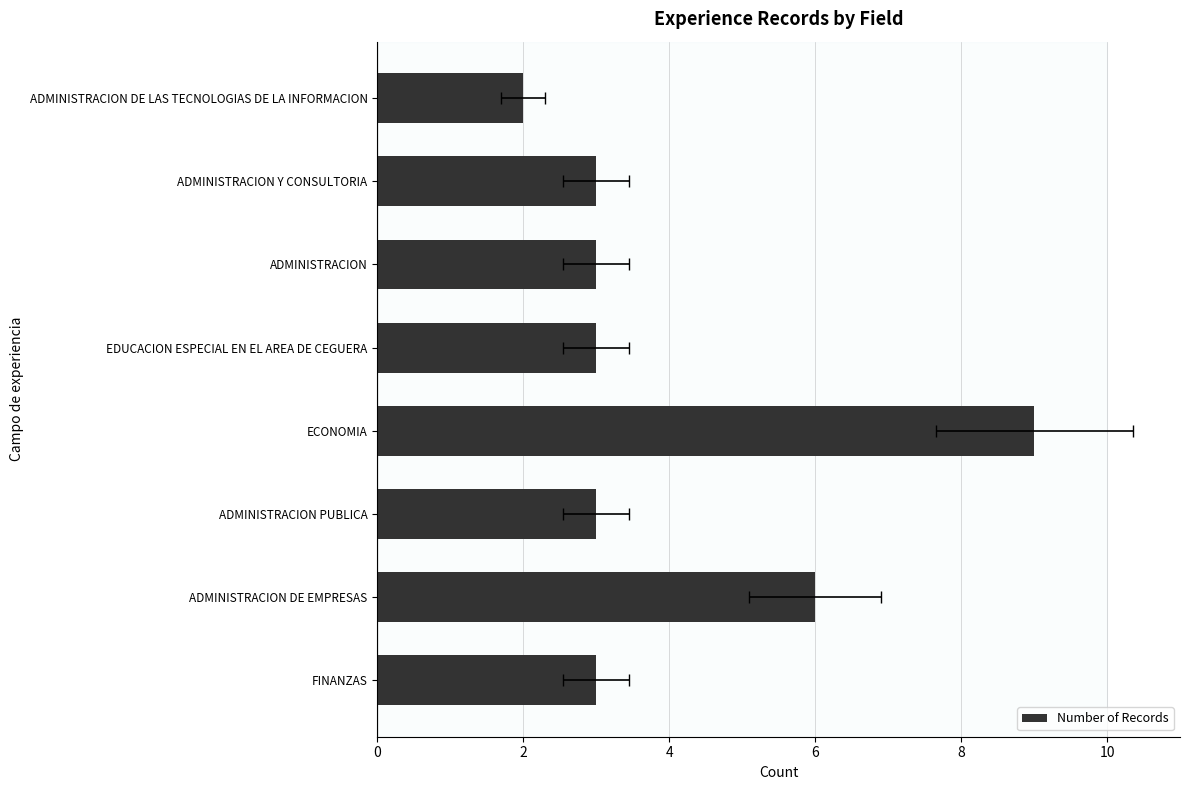

Reading left to right, list all the values displayed in this chart.

3	6	3	9	3	3	3	2